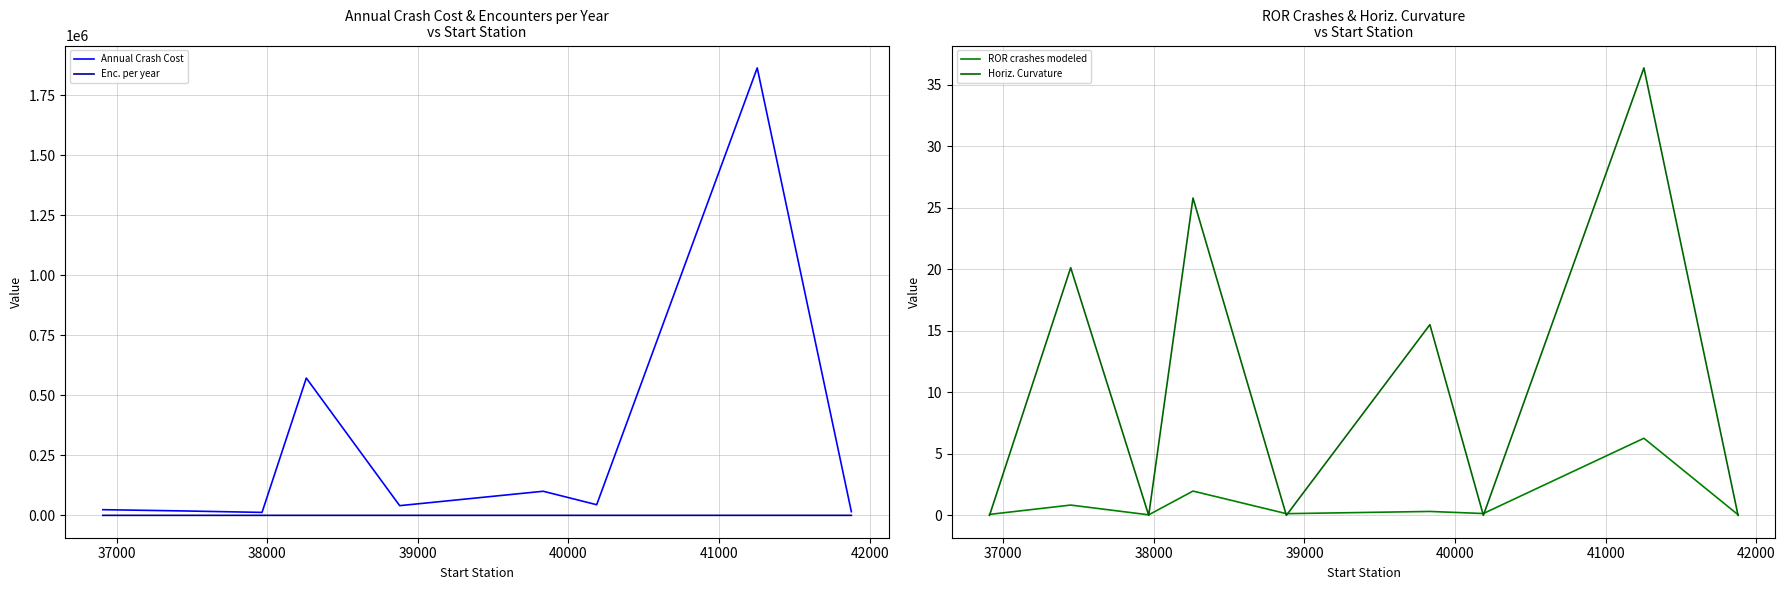

True or false: Horiz. Curvature has more than 0 interior local peaks.

True